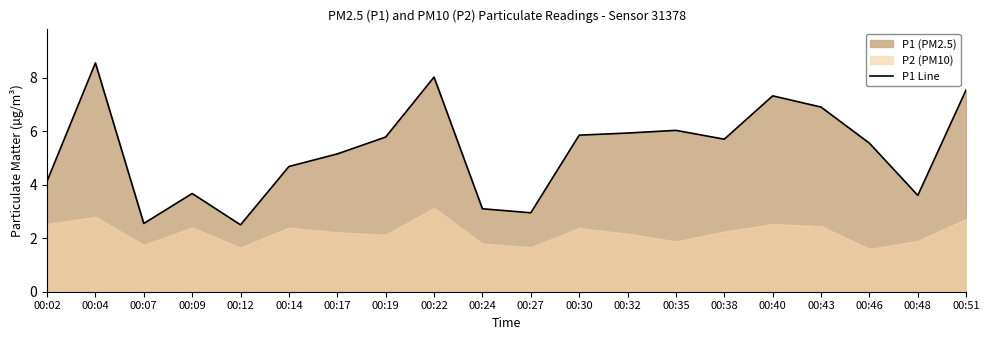

Is it true that the value at 00:24 is 2.0?

False